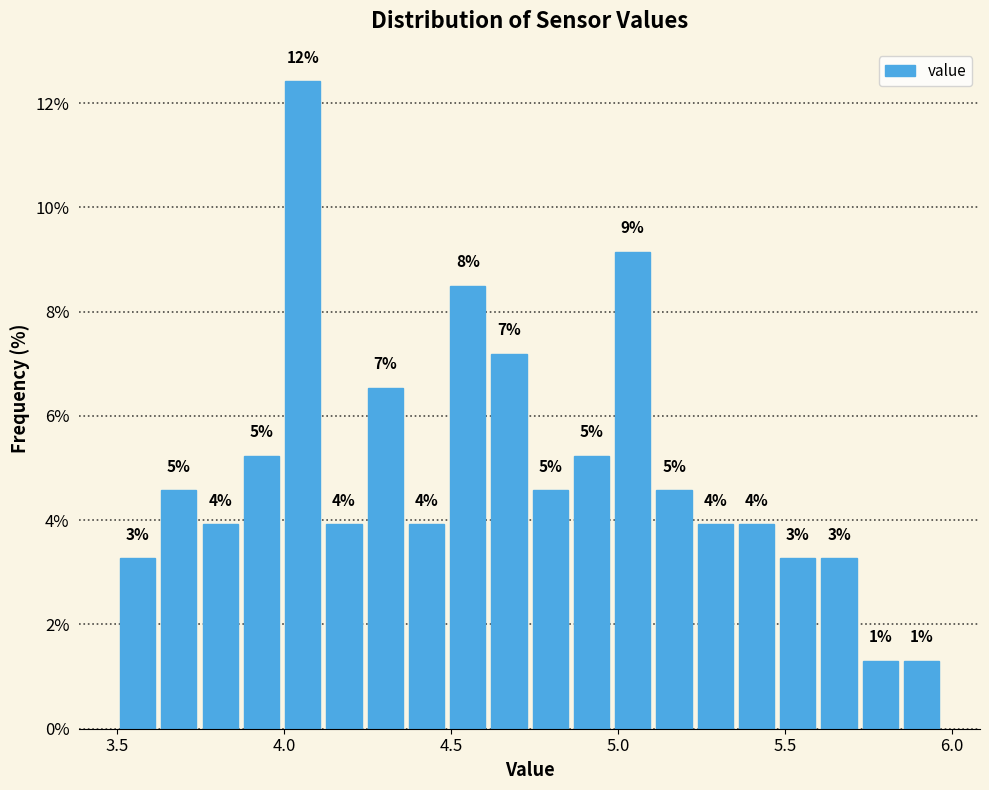

Around what value on the x-axis is the tallest bar? Give the approximate position of its centre, as read against the axis.

4.05